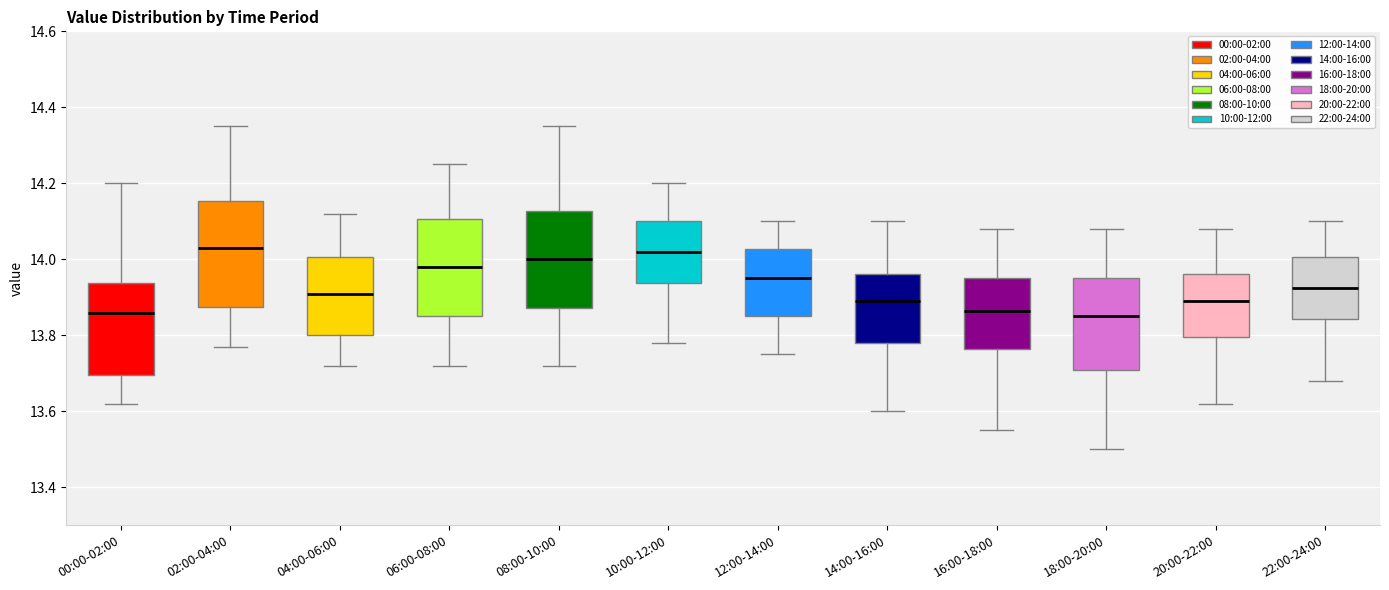

Where is the upper edge of the box for 18:00-20:00 on the y-axis? The values are not printed on the chart, so give them approximately, as read against the axis.

13.96